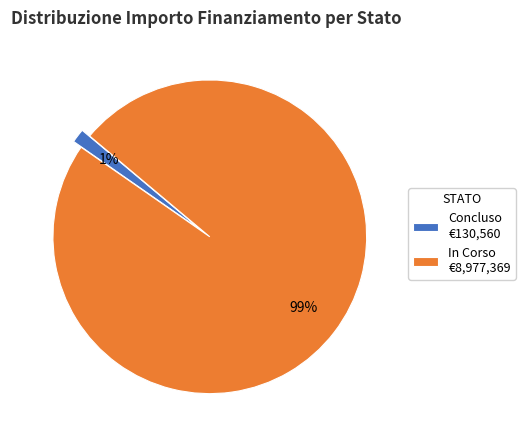

To the nearest percent, what is the average slice percentage?

50%